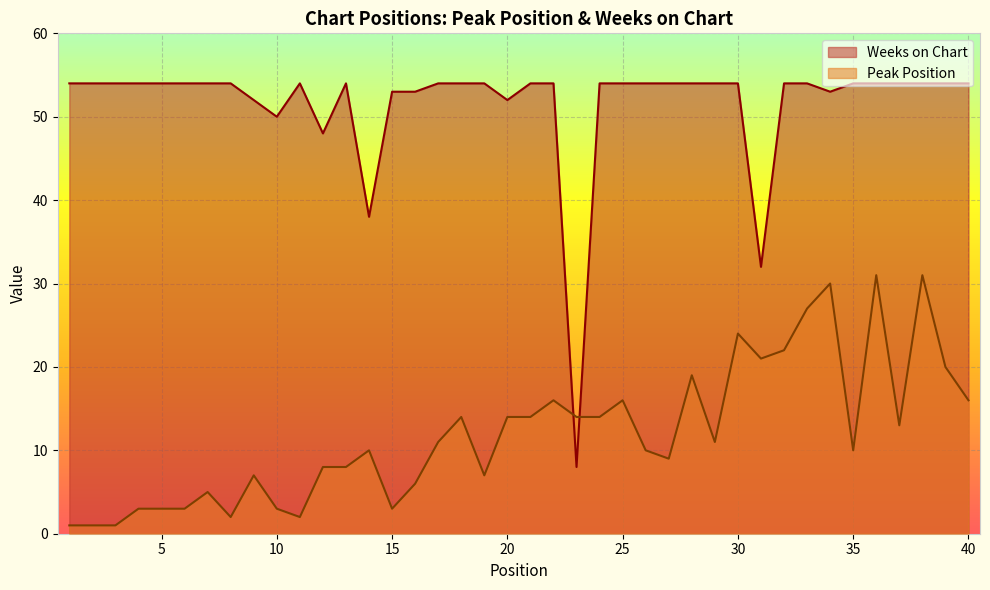

True or false: Peak Position has a value of 11 at 17.

True